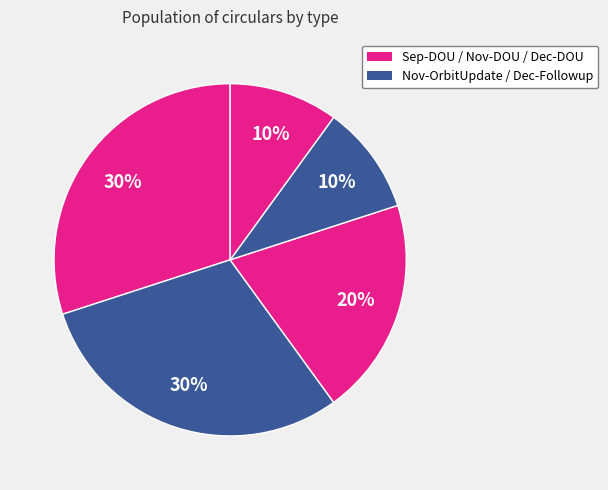

How many slices are in this pie chart?

5